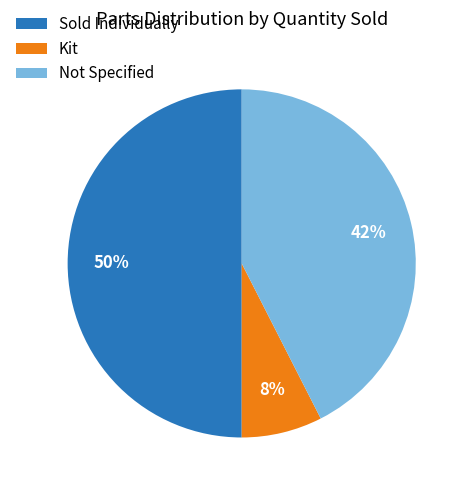

Do Not Specified and Sold Individually together represent more than half of the pie?

Yes